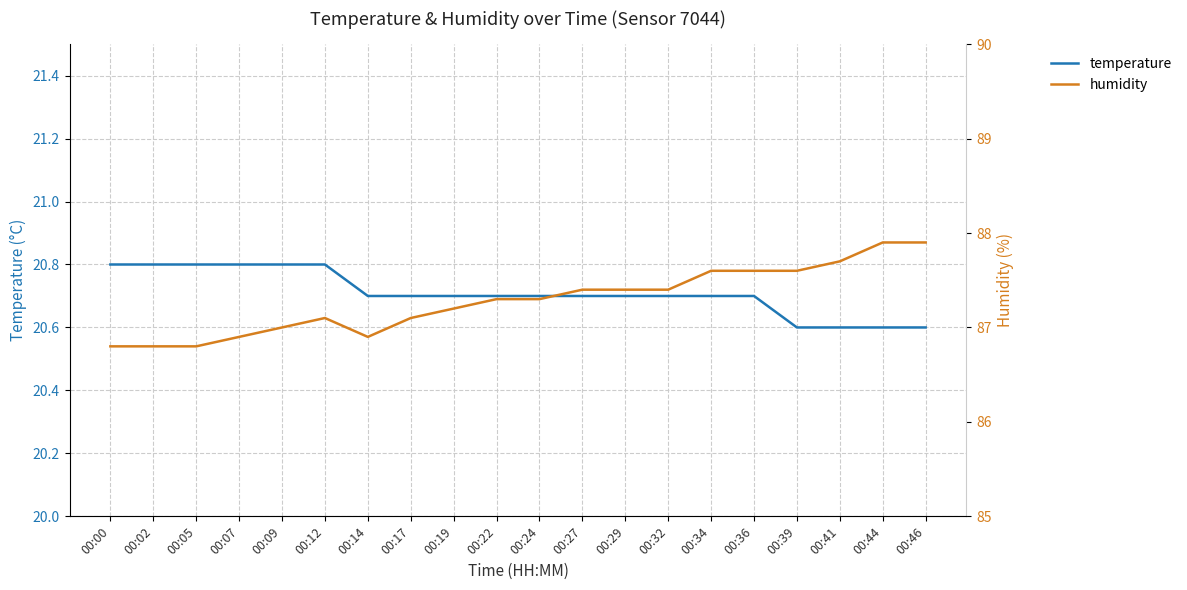

The humidity series shows 86.8 at 00:02. True or false?

True